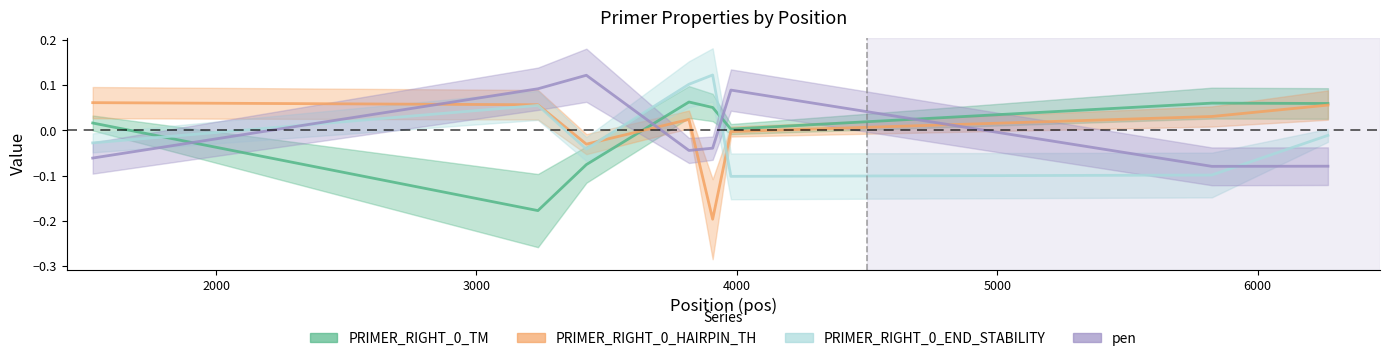

How many values in PRIMER_RIGHT_0_TM are above zero?

6